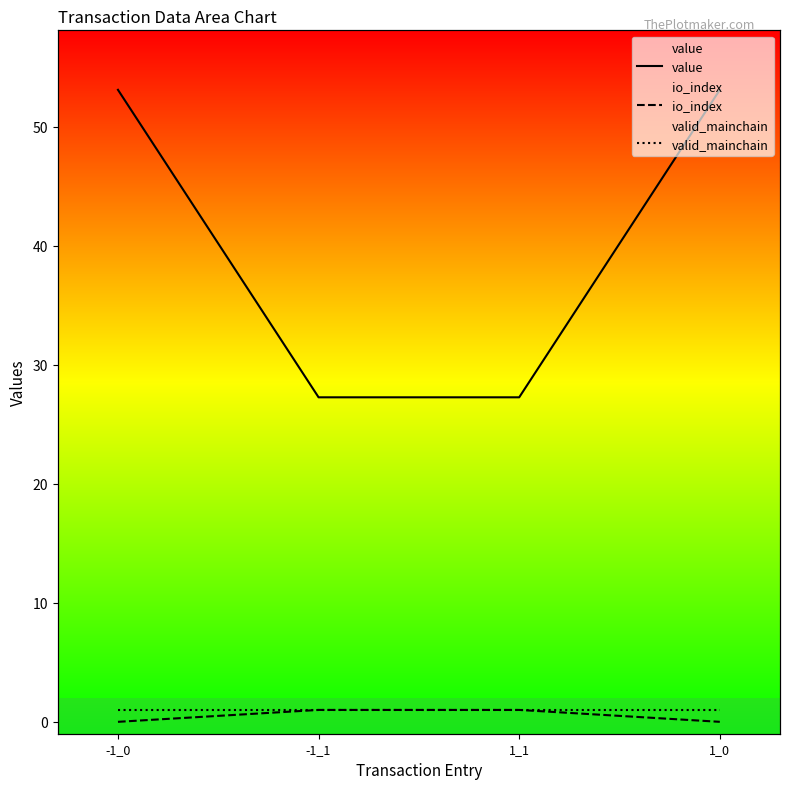

Between -1_1 and 1_1, which series saw the biggest shift?

value